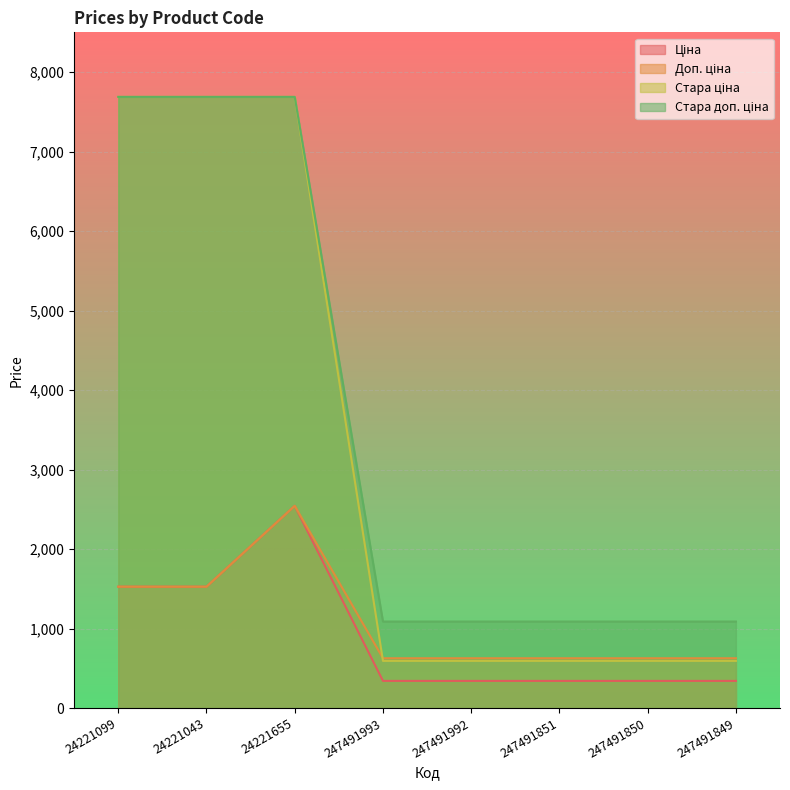

Reading left to right, extract all data points from this chart.

Ціна: 1526.8	1526.8	2543.9	342.1	342.1	342.1	342.1	342.1
Доп. ціна: 1527.0	1527.0	2544.0	627.0	627.0	627.0	627.0	627.0
Стара ціна: 7688.0	7688.0	7688.0	593.8	593.8	593.8	593.8	593.8
Стара доп. ціна: 7688.0	7688.0	7688.0	1088.8	1088.8	1088.8	1088.8	1088.8